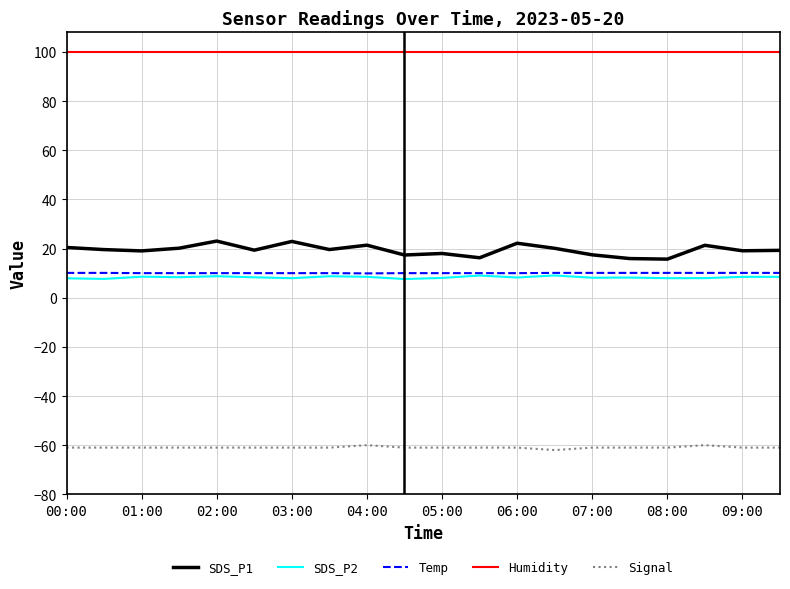

True or false: Signal and SDS_P1 cross at least once.

False